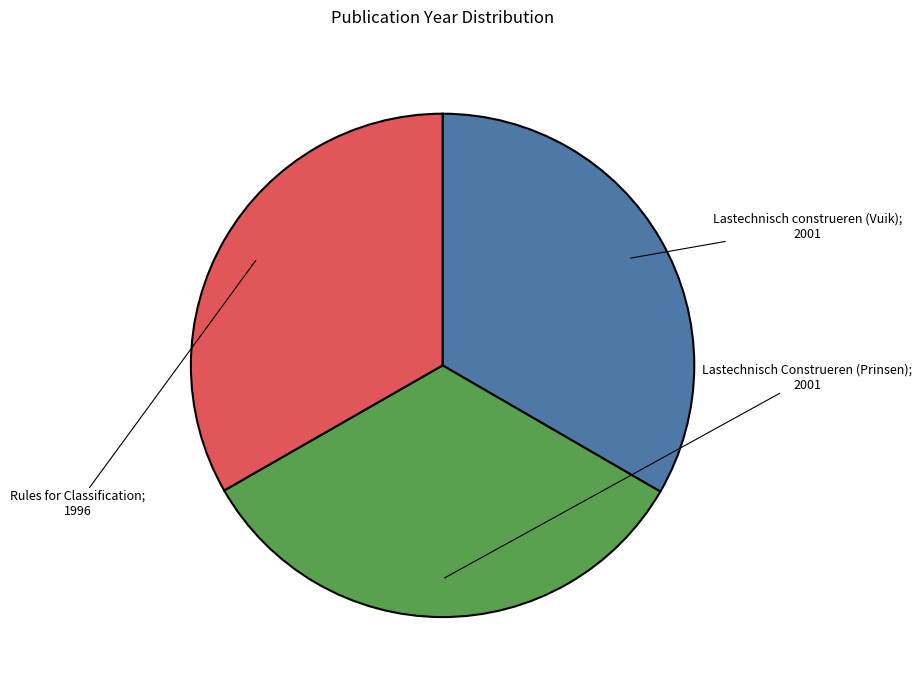

Is there any slice that represents more than half of the pie?

No